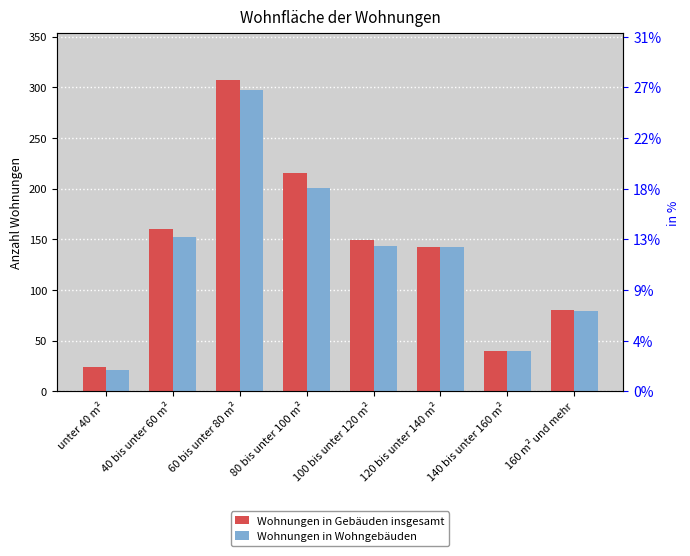

Reading left to right, list all the values displayed in this chart.

Wohnungen in Gebäuden insgesamt: unter 40 m²=24	40 bis unter 60 m²=160	60 bis unter 80 m²=307	80 bis unter 100 m²=215	100 bis unter 120 m²=149	120 bis unter 140 m²=142	140 bis unter 160 m²=40	160 m² und mehr=80
Wohnungen in Wohngebäuden: unter 40 m²=21	40 bis unter 60 m²=152	60 bis unter 80 m²=297	80 bis unter 100 m²=201	100 bis unter 120 m²=143	120 bis unter 140 m²=142	140 bis unter 160 m²=40	160 m² und mehr=79